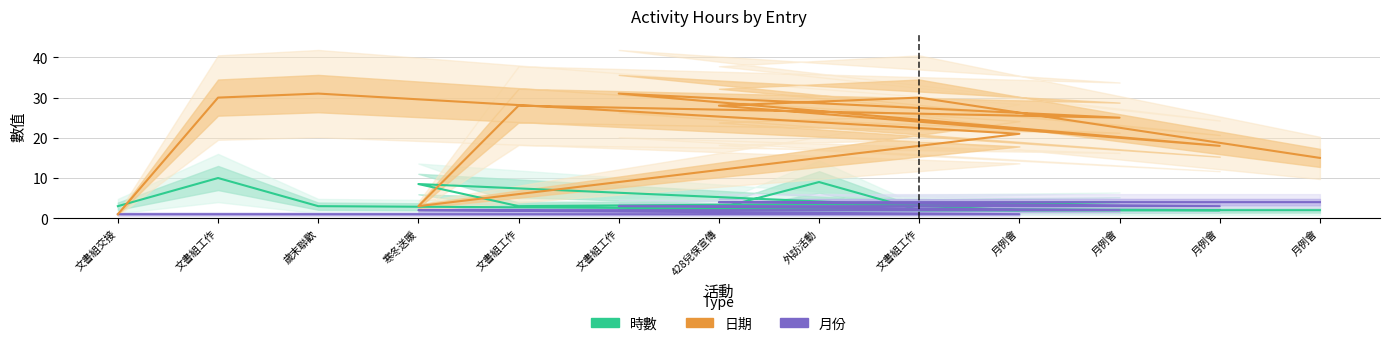

Which has a higher value, 月例會 or 外訪活動?

外訪活動